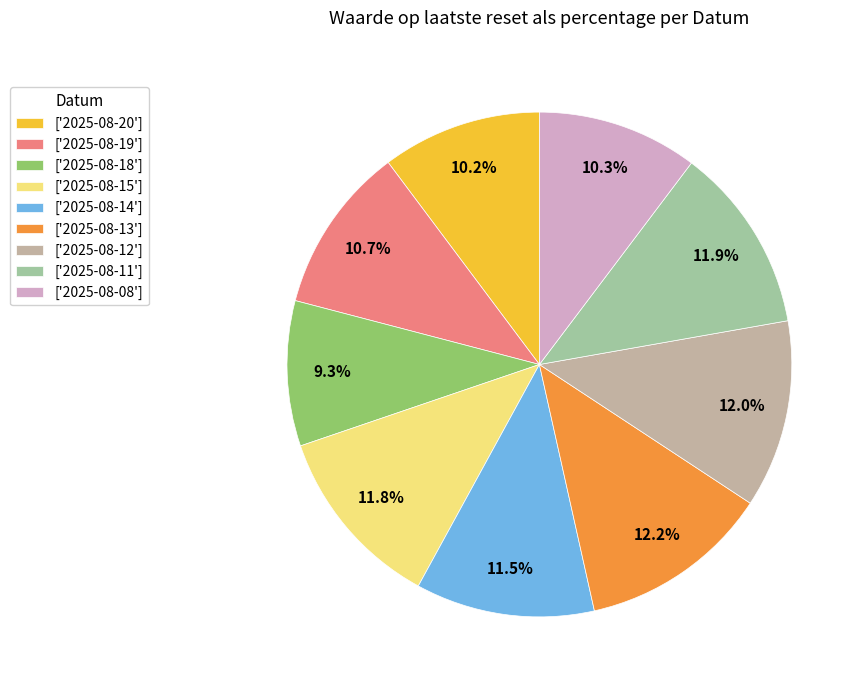

How much of the chart is everything except ['2025-08-18']?

90.7%